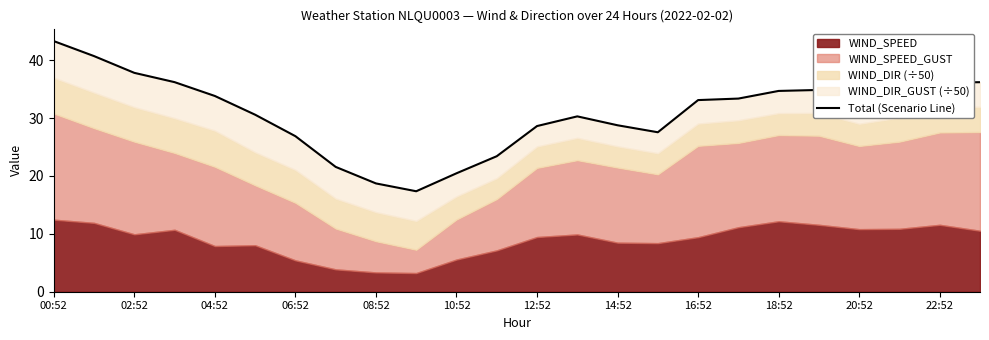

What is the label of the 5th point from the right?

19